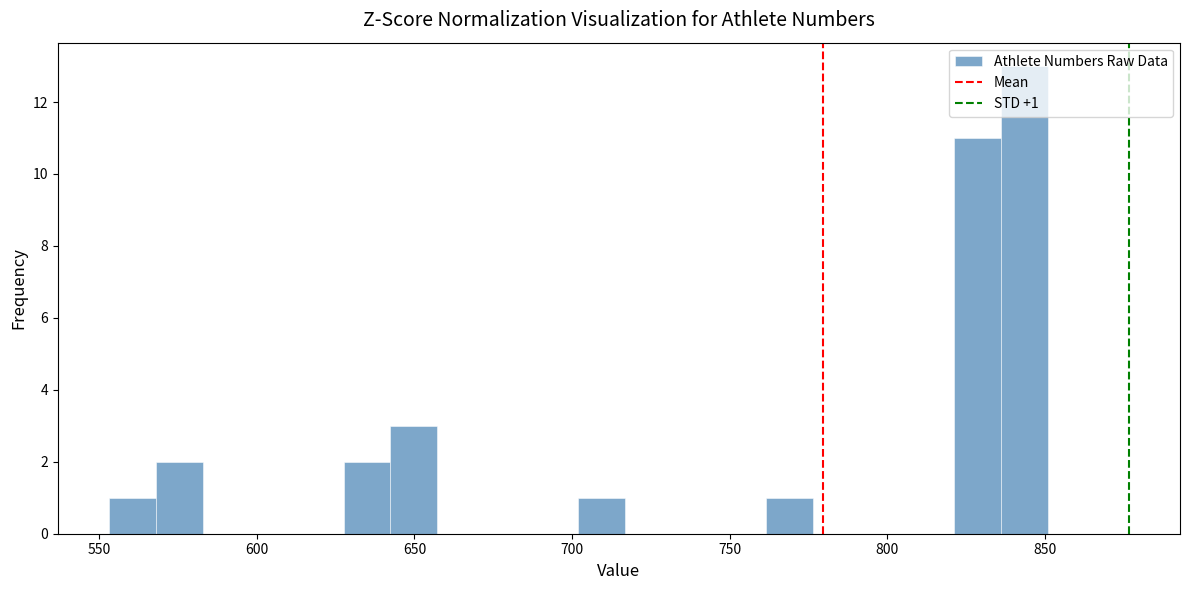

Around what value on the x-axis is the tallest bar? Give the approximate position of its centre, as read against the axis.

845